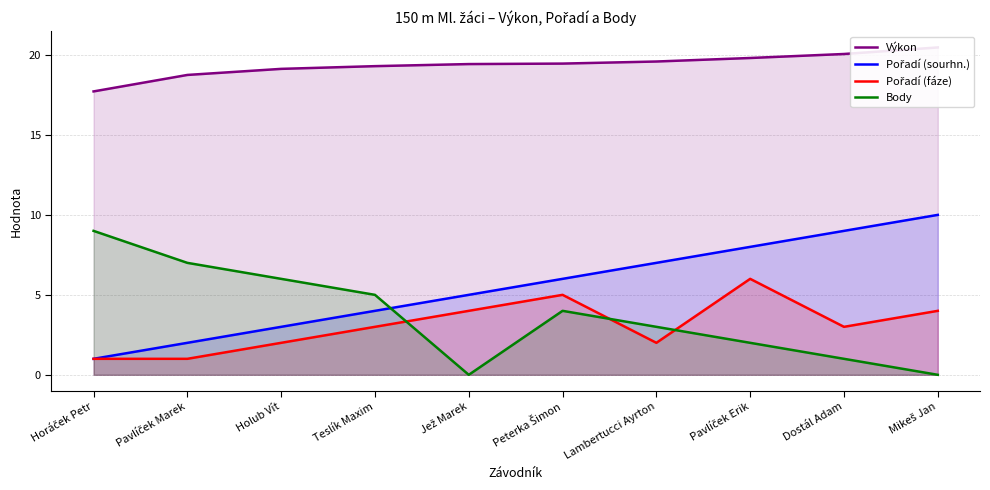

How many data points in Body are less than 4?

5